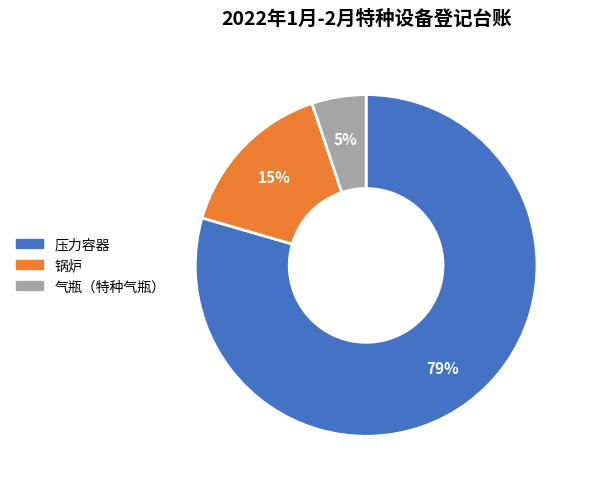

To the nearest percent, what is the difference between the 气瓶（特种气瓶） and 锅炉 slice percentages?

10%